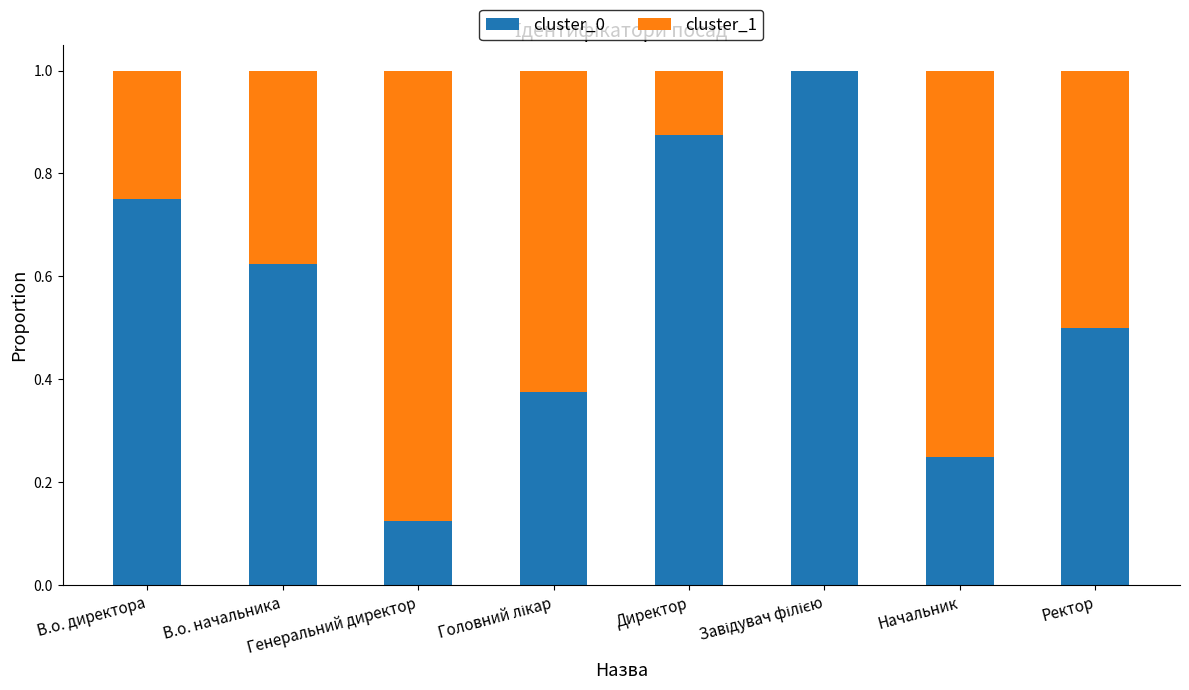

At how many categories does at least one series exceed 0?

8